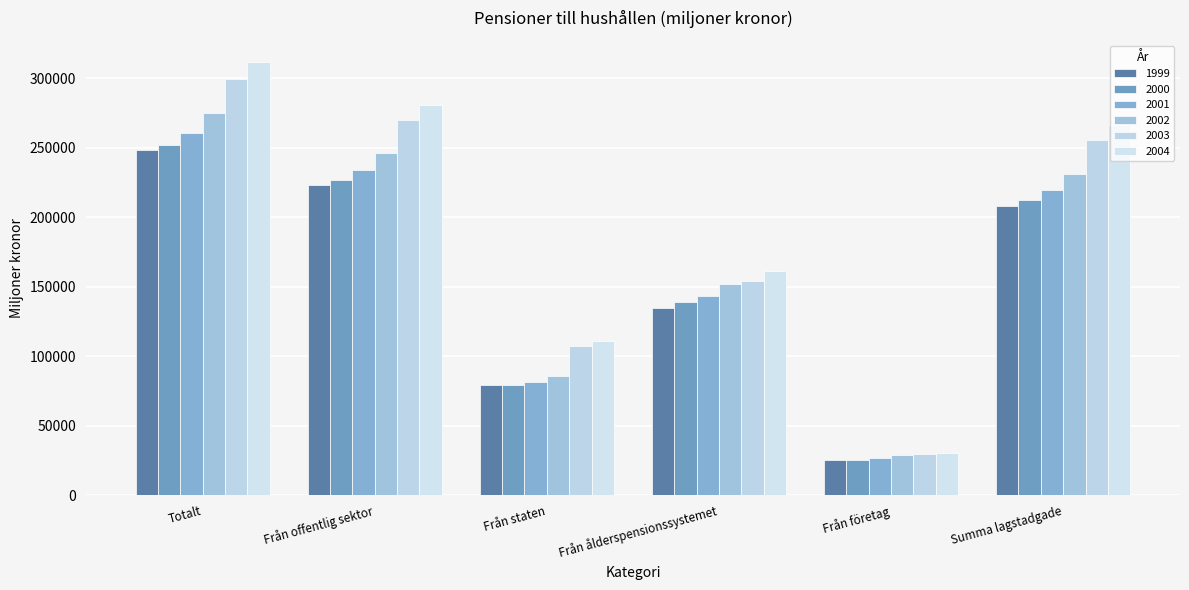

What are all the series names shown in the legend?

1999, 2000, 2001, 2002, 2003, 2004